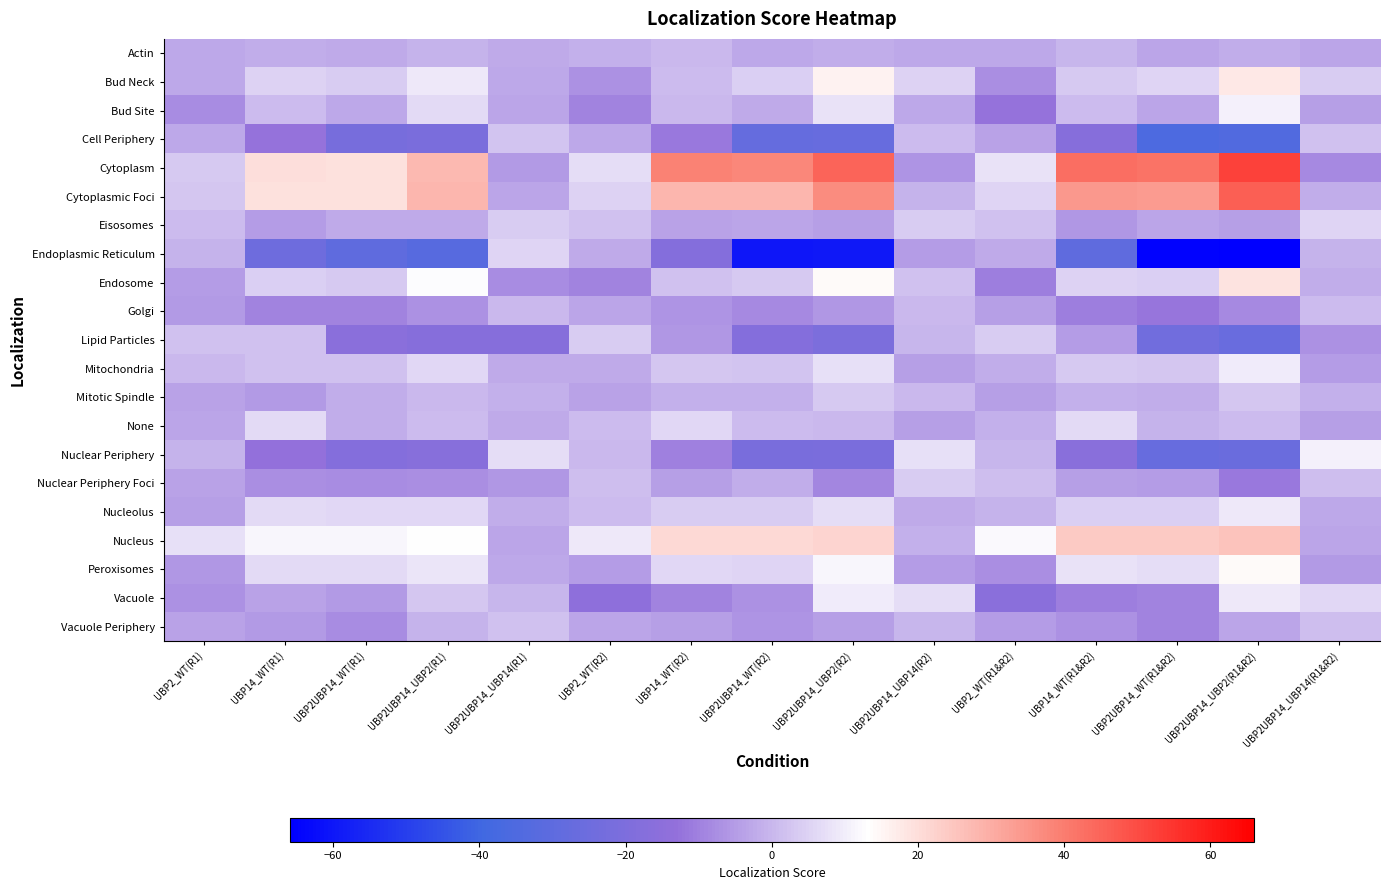

List the series in order of their peak value, highest first.

Cytoplasm, Cytoplasmic Foci, Nucleus, Endosome, Bud Neck, Peroxisomes, Nuclear Periphery, Bud Site, Mitochondria, Vacuole, Nucleolus, None, Eisosomes, Endoplasmic Reticulum, Lipid Particles, Nuclear Periphery Foci, Mitotic Spindle, Cell Periphery, Vacuole Periphery, Golgi, Actin